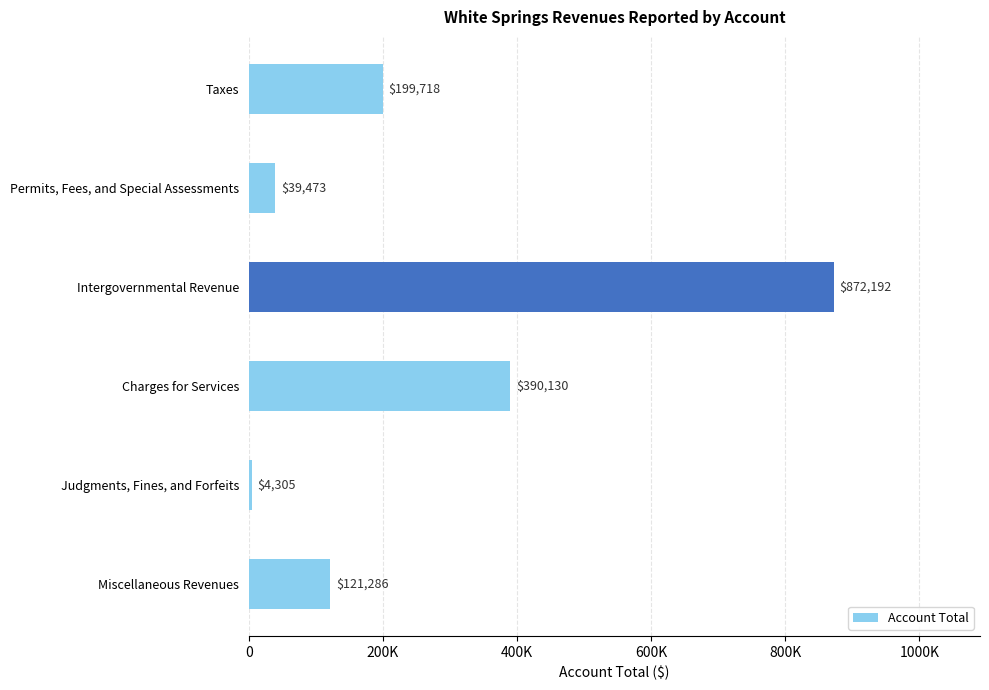

What is the smallest value displayed?

4305